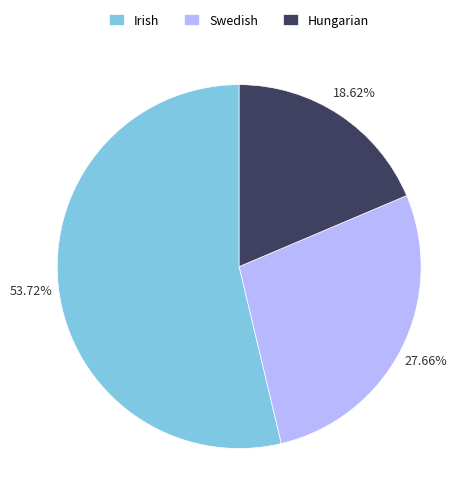

To the nearest percent, what percentage of the pie is Irish?

54%